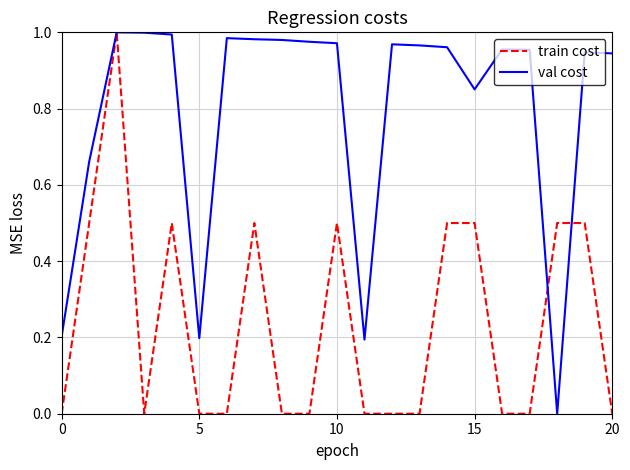

Which series has the largest total across all categories?

val cost